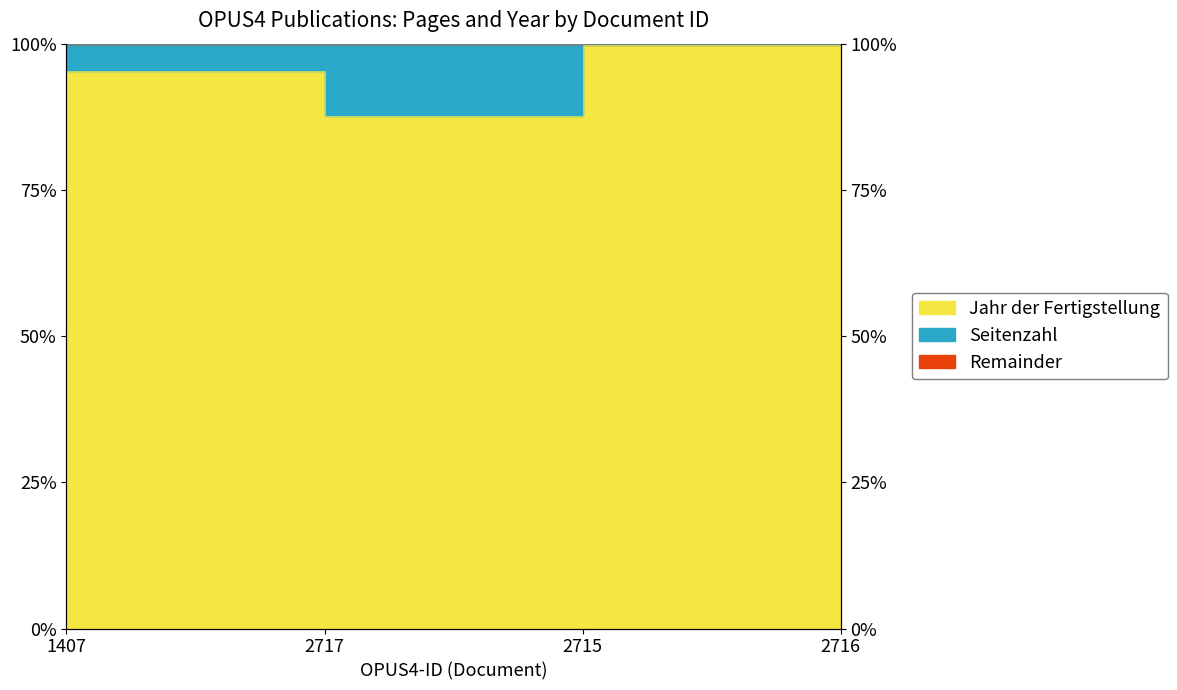

Reading left to right, extract all data points from this chart.

1407=1.0	2717=0.9	2715=1.0	2716=1.0